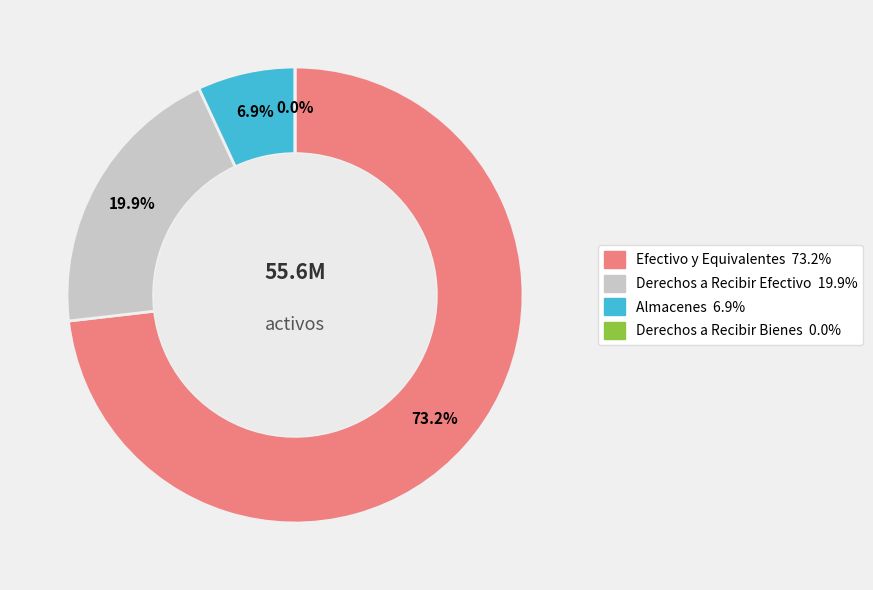

To the nearest percent, what is the difference between the Derechos a Recibir Efectivo and Efectivo y Equivalentes slice percentages?

53%